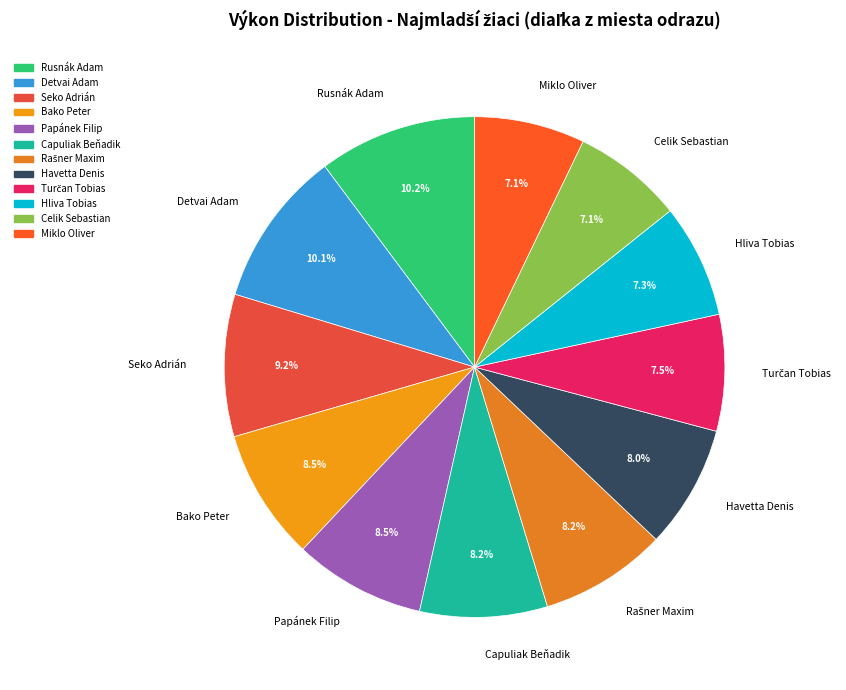

How many segments does this pie chart have?

12